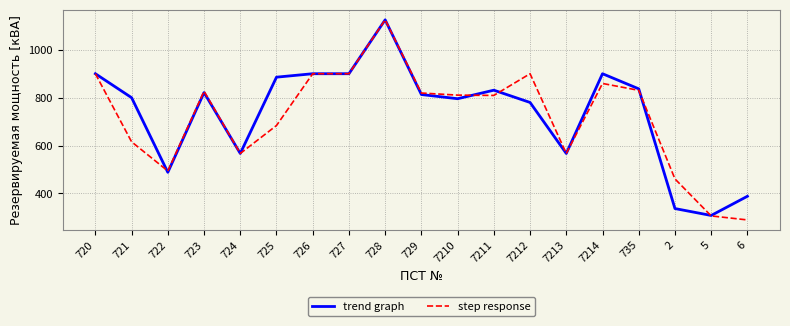

What is the spread (max minus min) of values at 723?

5.6